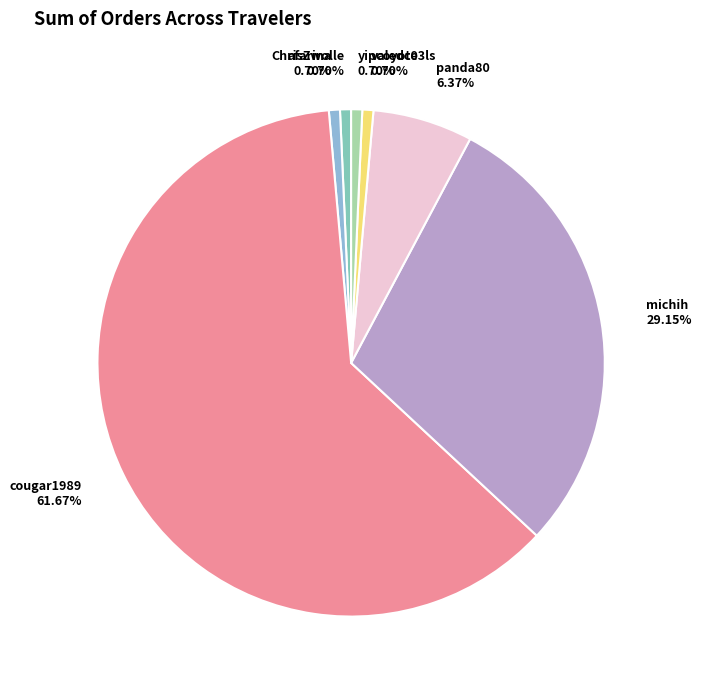

How many segments does this pie chart have?

7